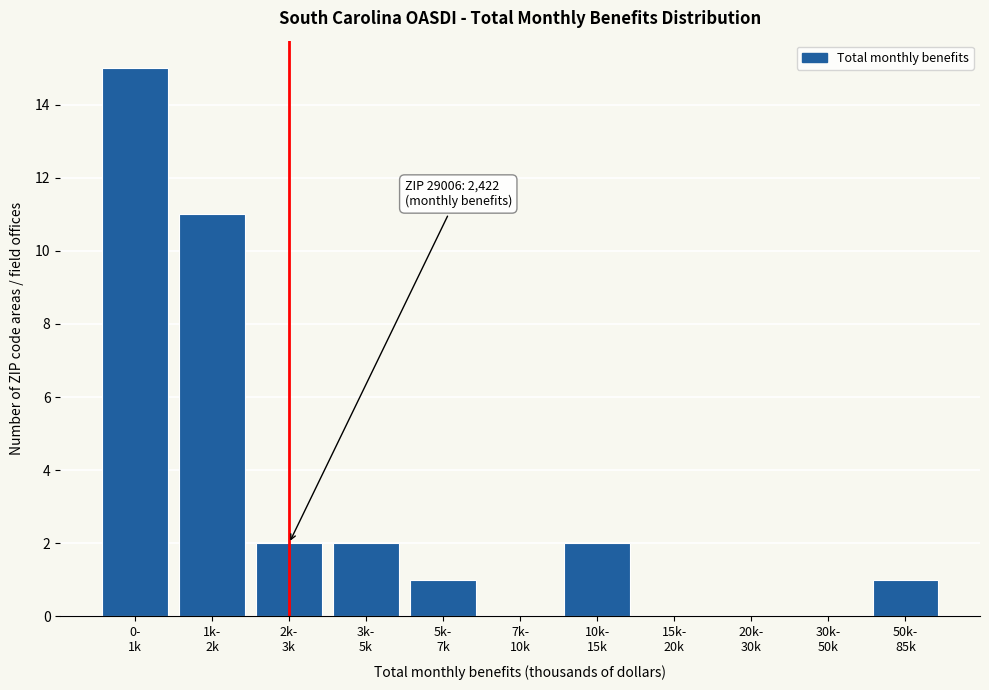

What is the sum of all values?

34